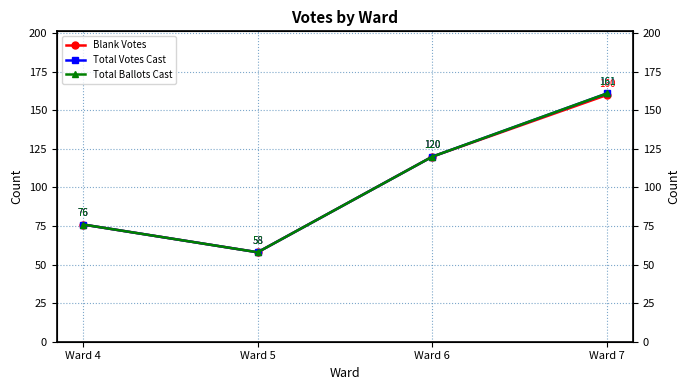

What is the value of the Total Ballots Cast point at the 1st from the left?

76